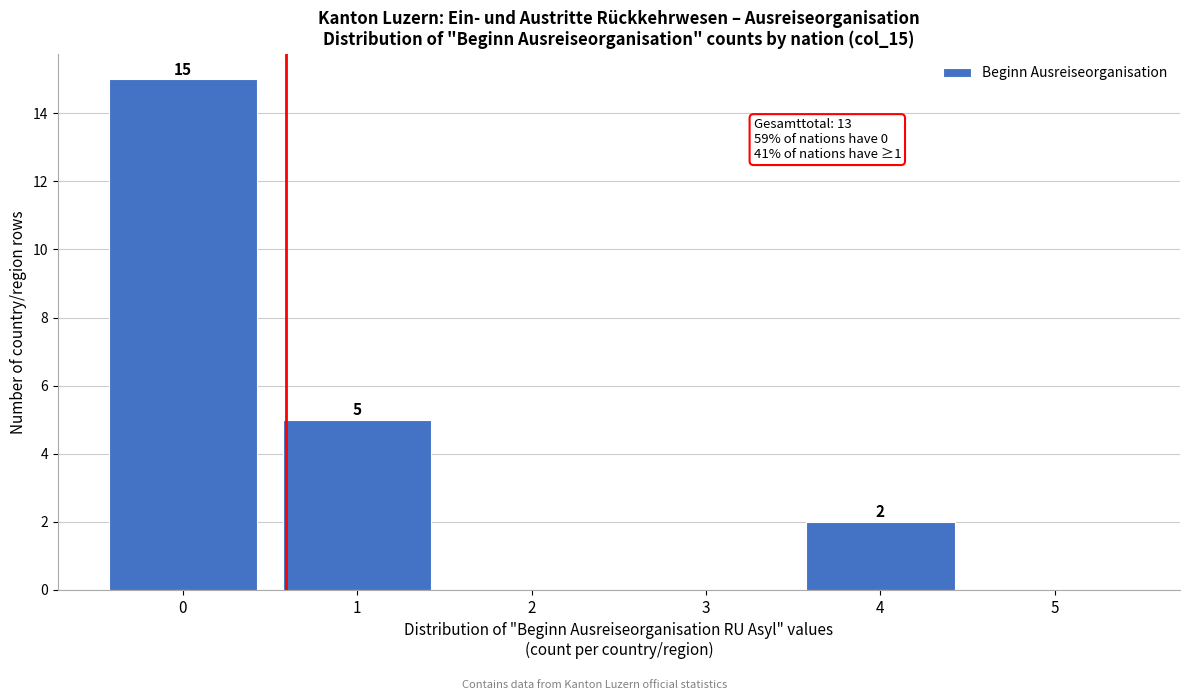

Reading right to left, list all the values displayed in this chart.

5=0	4=2	3=0	2=0	1=5	0=15